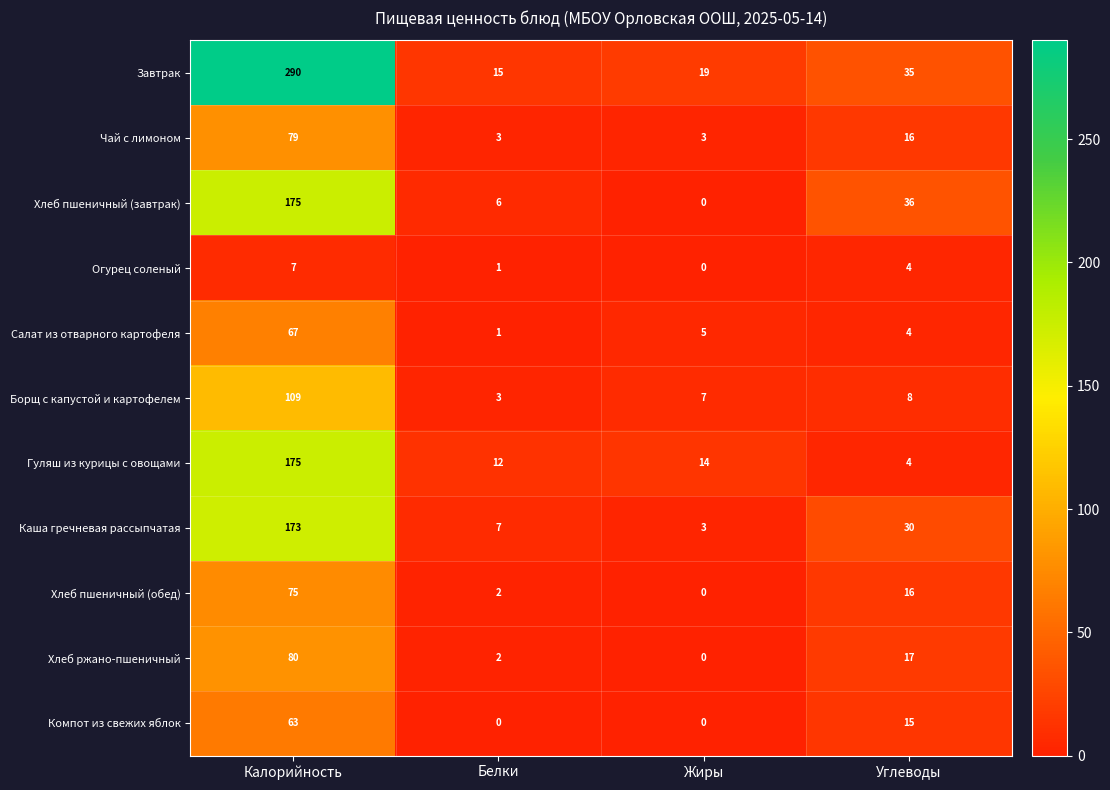

Between Белки and Углеводы, which series saw the biggest shift?

Хлеб пшеничный (завтрак)